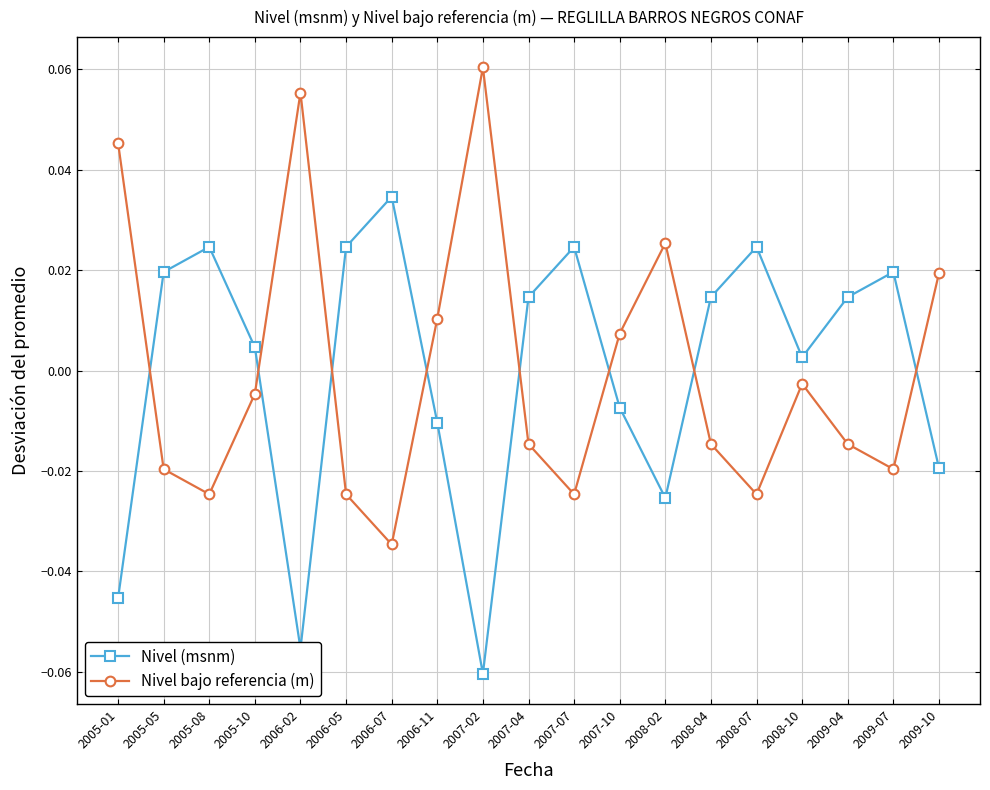

Is the value of Nivel bajo referencia (m) at 2009-10 greater than the value of Nivel (msnm) at 2007-04?

Yes